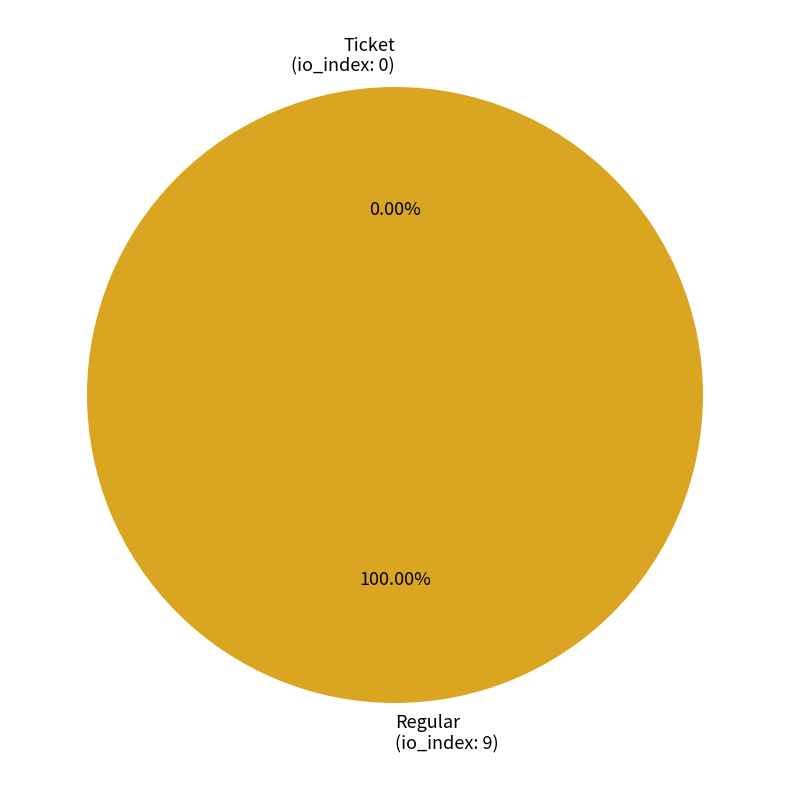

To the nearest percent, what is the average slice percentage?

50%